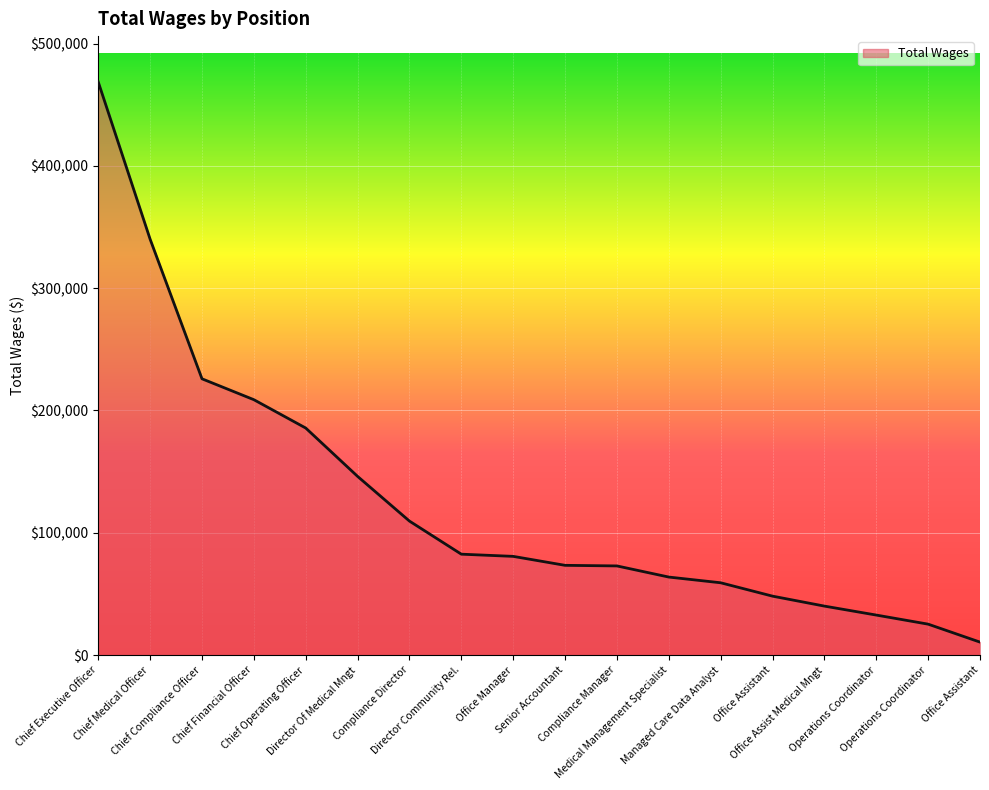

What is the change in value from Chief Executive Officer to Compliance Director?

-359171